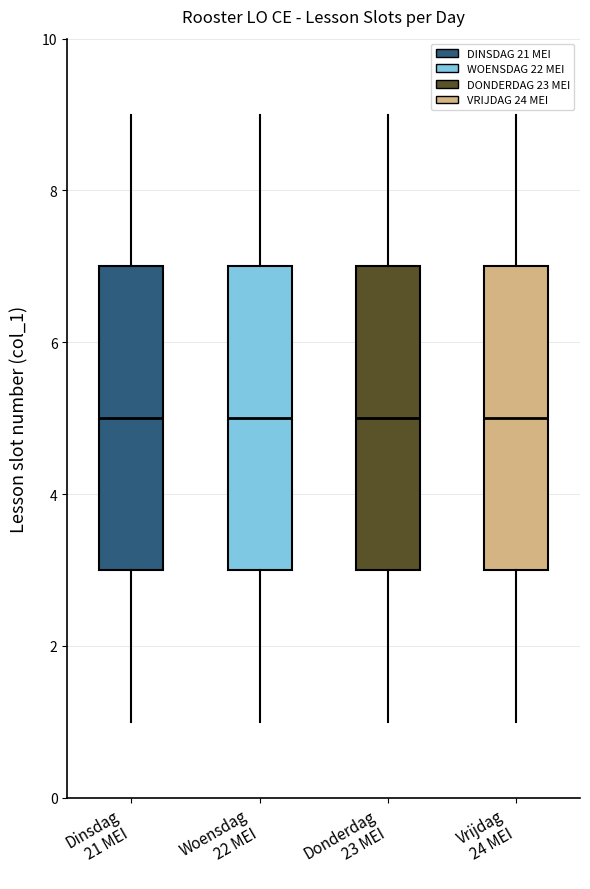

Where is the lower edge of the box for Woensdag 22 MEI on the y-axis? The values are not printed on the chart, so give them approximately, as read against the axis.

3